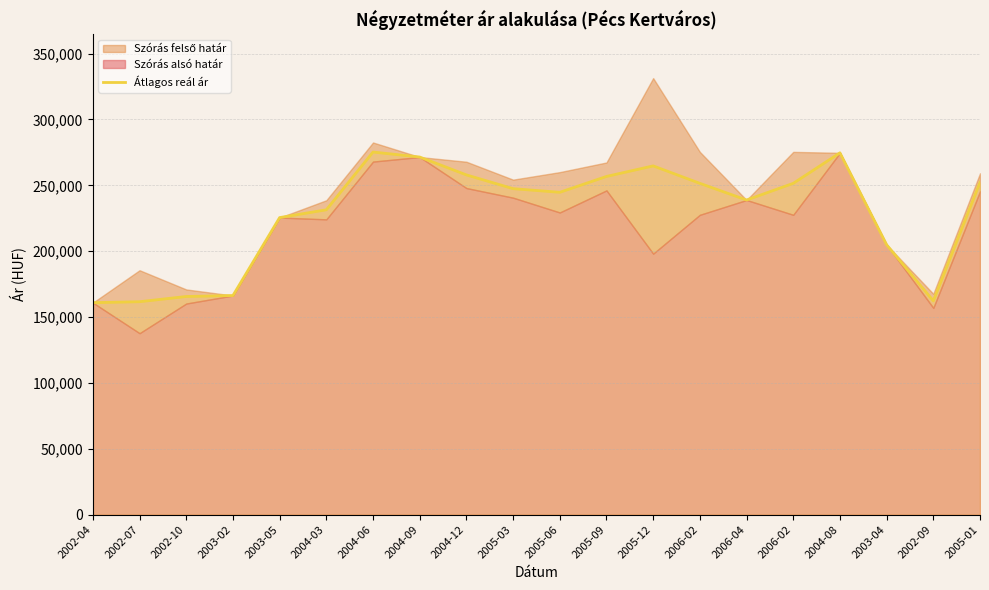

Where does the data first go above 247480?

2004-06